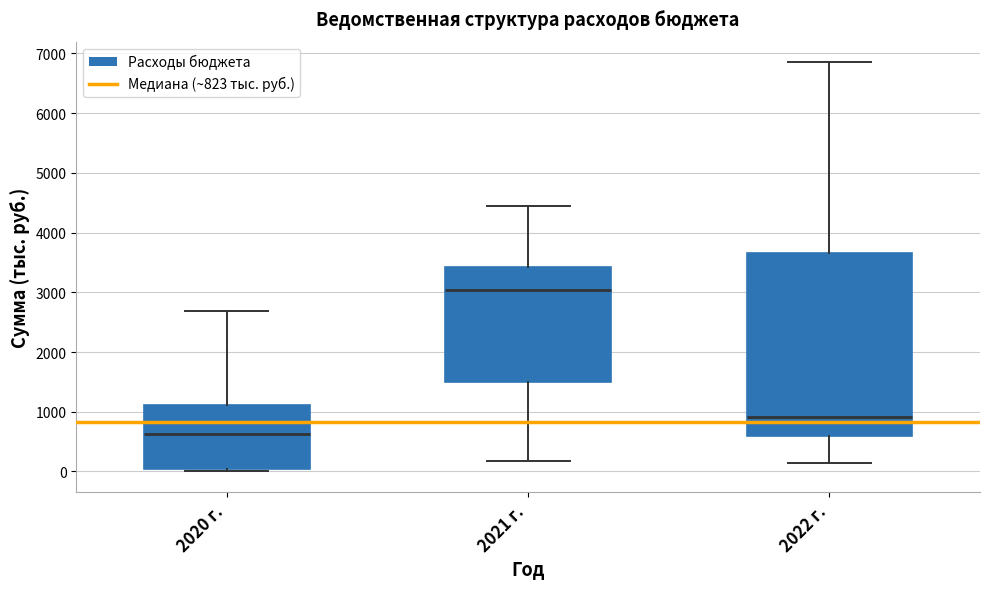

Reading left to right, transcribe this box plot: for each box, give where its median line is, the range the box spans, and where its two whiskers end, as read against the y-axis. The values are not printed on the chart, so give them approximately, as read against the axis.

2020 г.: median 600, box 0 to 1100, whiskers 0 (just below the box's lower edge) to 2700
2021 г.: median 3000, box 1500 to 3400, whiskers 200 to 4400
2022 г.: median 900, box 600 to 3700, whiskers 100 to 6900